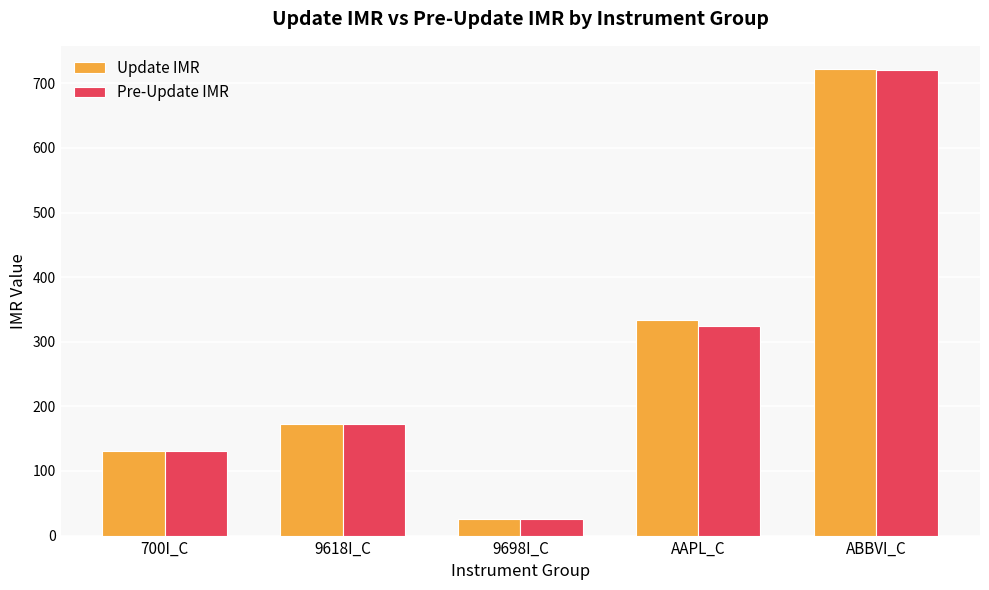

How many categories are shown in the chart?

5